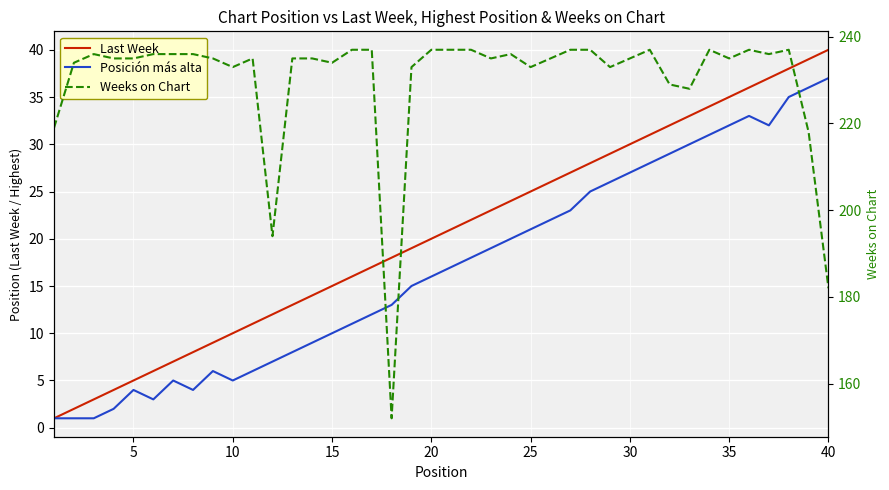

What is the difference between the maximum and minimum values in the Posición más alta series?

36